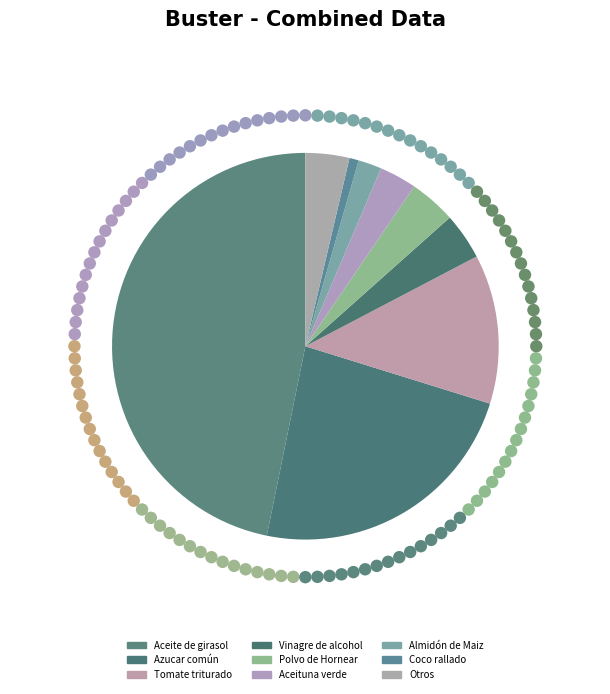

Is Aceituna verde the majority of the pie?

No